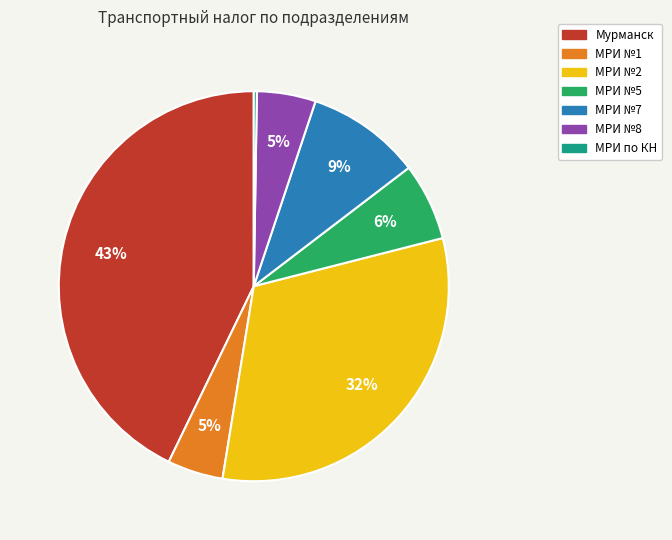

Is the sum of МРИ №5 and МРИ №8 greater than half?

No